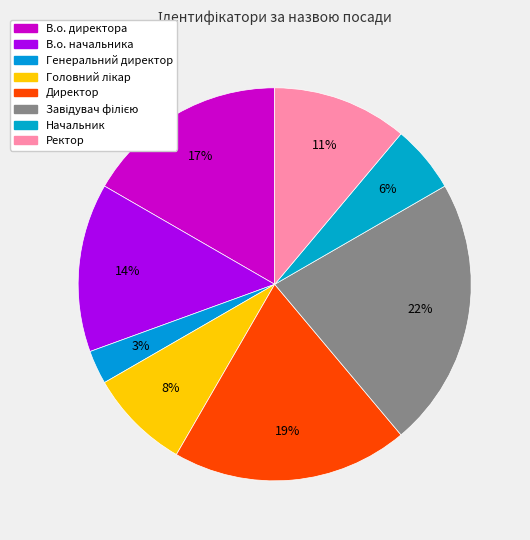

Count the number of slices in the pie.

8